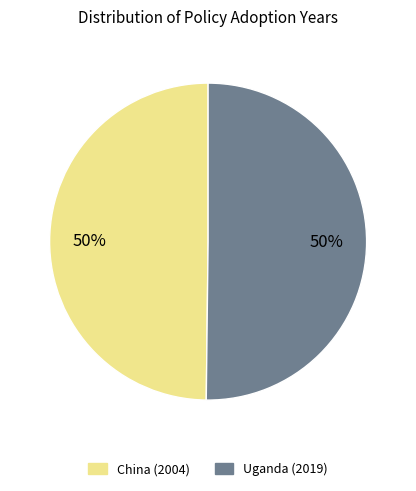

To the nearest percent, what is the average slice percentage?

50%